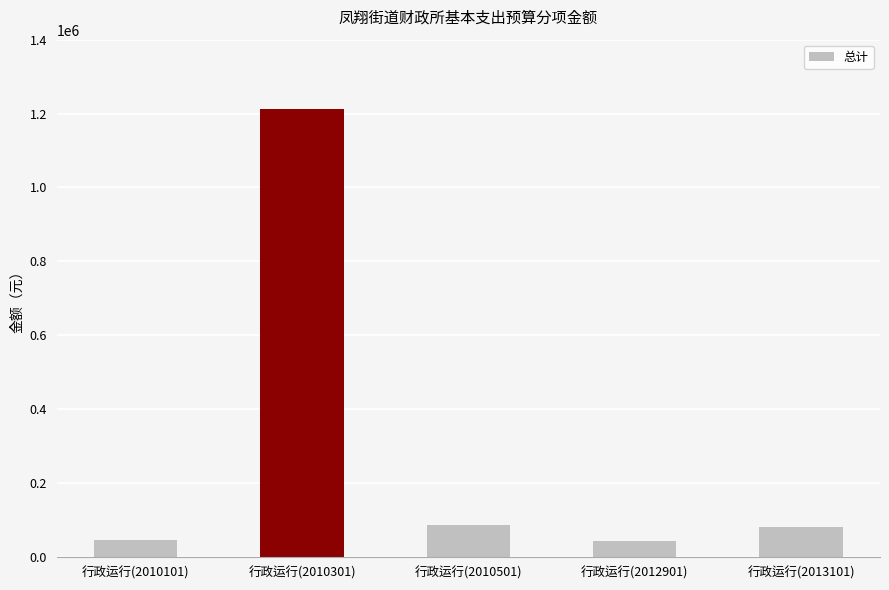

Between 行政运行(2010101) and 行政运行(2013101), which is larger?

行政运行(2013101)